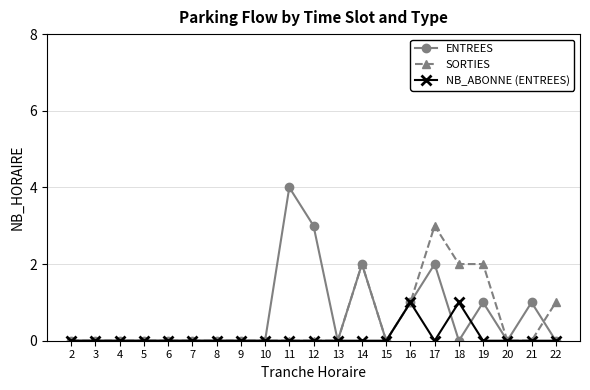

Reading right to left, transcribe all the data shown in this chart.

ENTREES: 22=0	21=1	20=0	19=1	18=0	17=2	16=1	15=0	14=2	13=0	12=3	11=4	10=0	9=0	8=0	7=0	6=0	5=0	4=0	3=0	2=0
SORTIES: 22=1	21=0	20=0	19=2	18=2	17=3	16=1	15=0	14=2	13=0	12=0	11=0	10=0	9=0	8=0	7=0	6=0	5=0	4=0	3=0	2=0
NB_ABONNE (ENTREES): 22=0	21=0	20=0	19=0	18=1	17=0	16=1	15=0	14=0	13=0	12=0	11=0	10=0	9=0	8=0	7=0	6=0	5=0	4=0	3=0	2=0